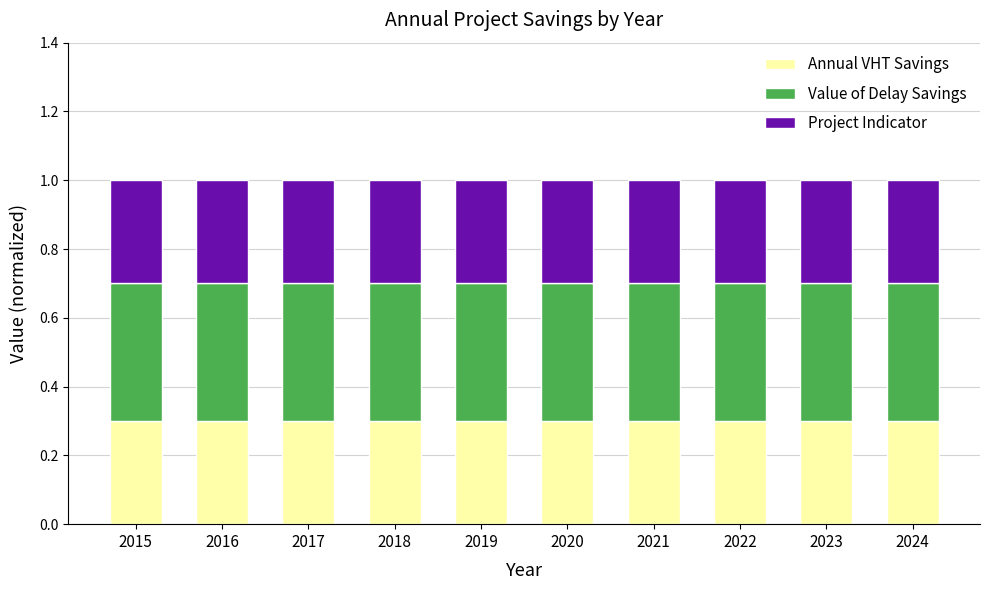

What is the lowest value of the Annual VHT Savings series?

0.3